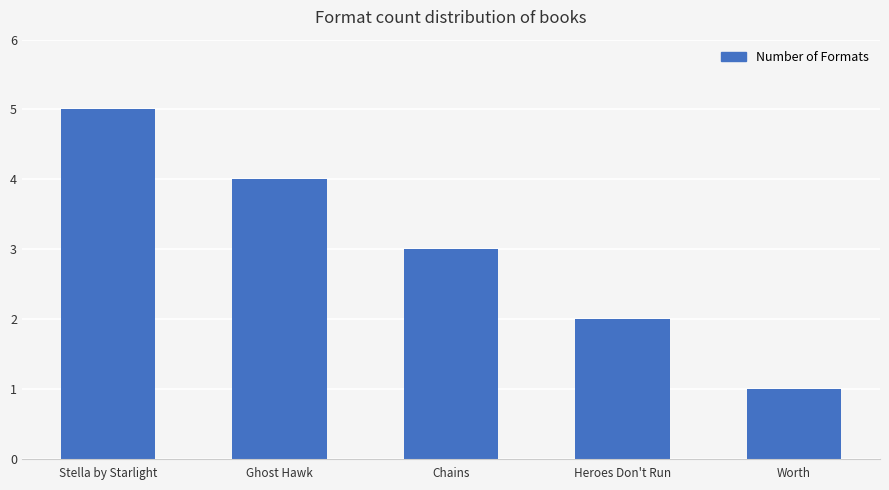

What position from the right is Ghost Hawk?

4